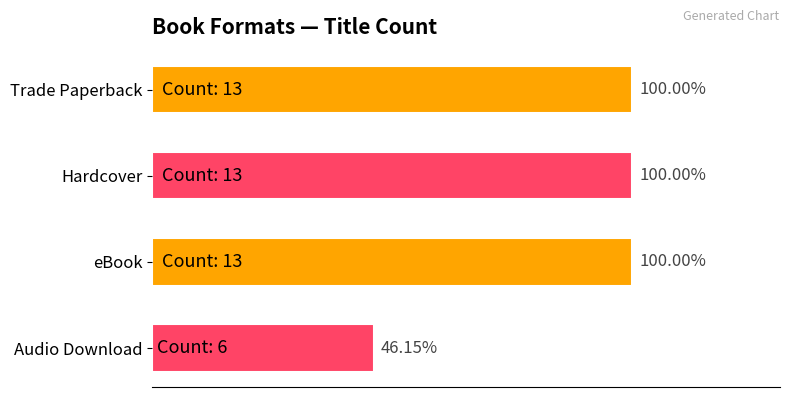

Are the bars horizontal?

Yes